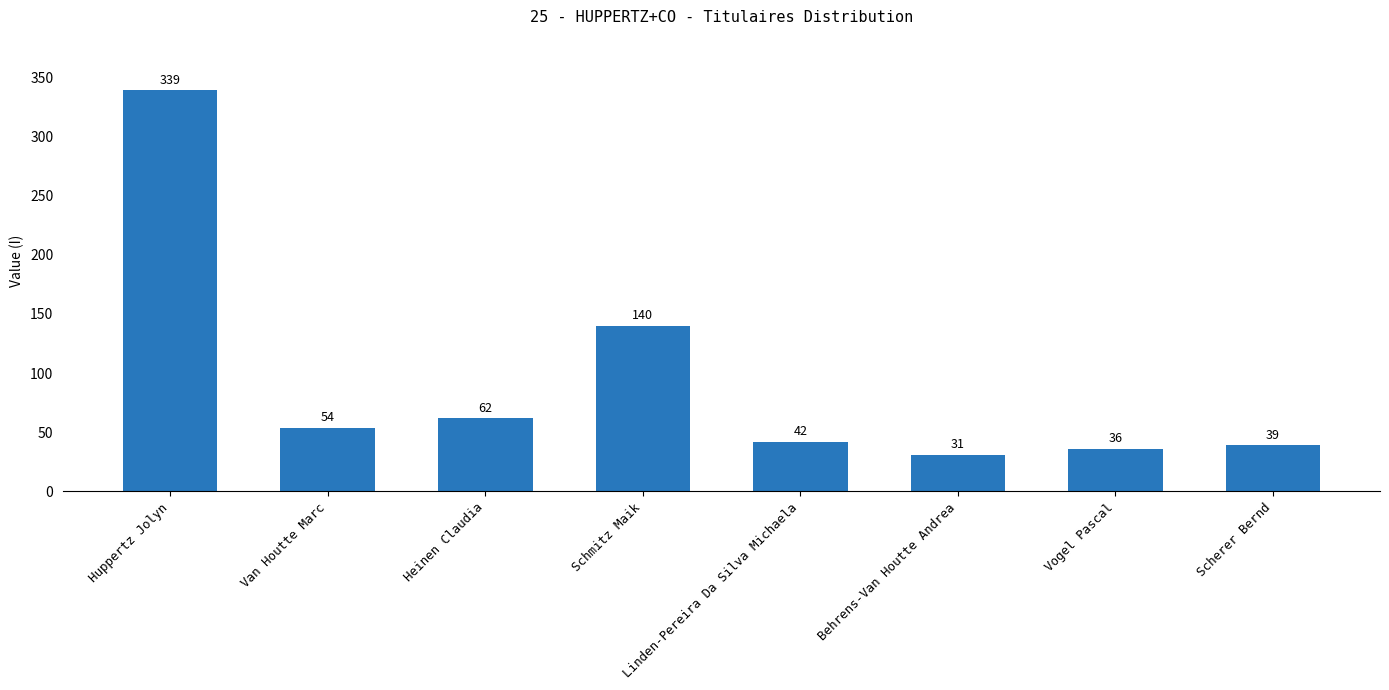

What is the difference between the second highest and minimum values?

109